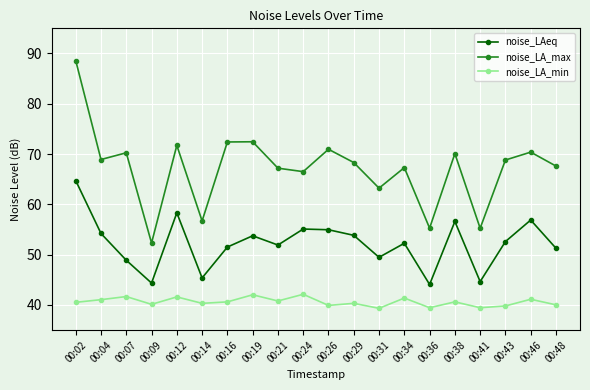

What are all the series names shown in the legend?

noise_LAeq, noise_LA_max, noise_LA_min